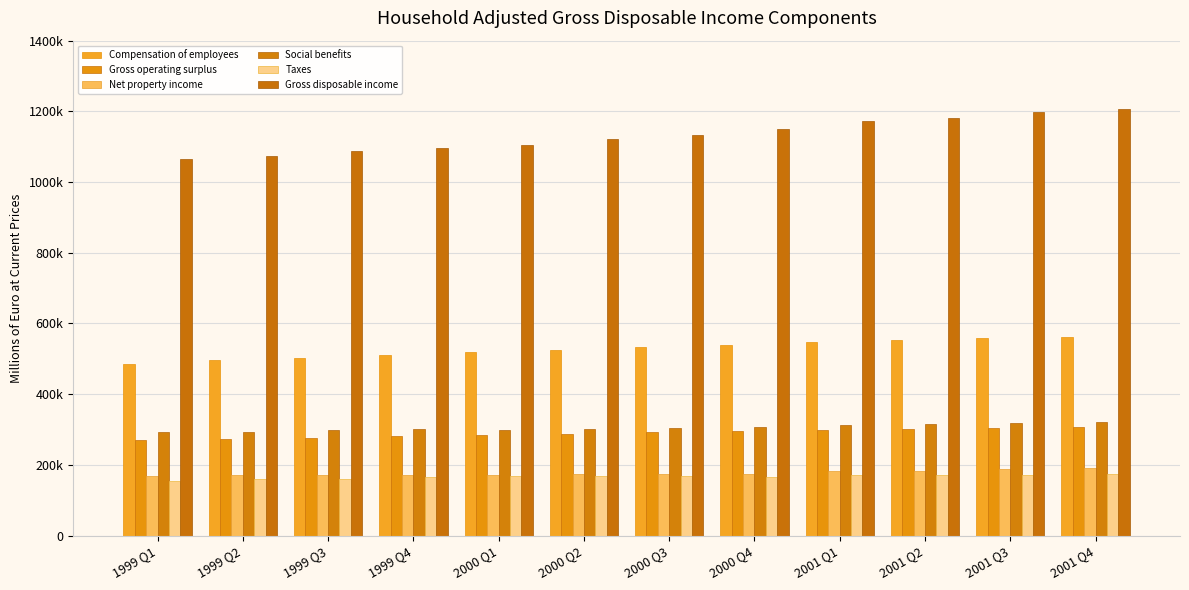

True or false: Gross disposable income has a value of 1105056.1 at 2000 Q1.

True